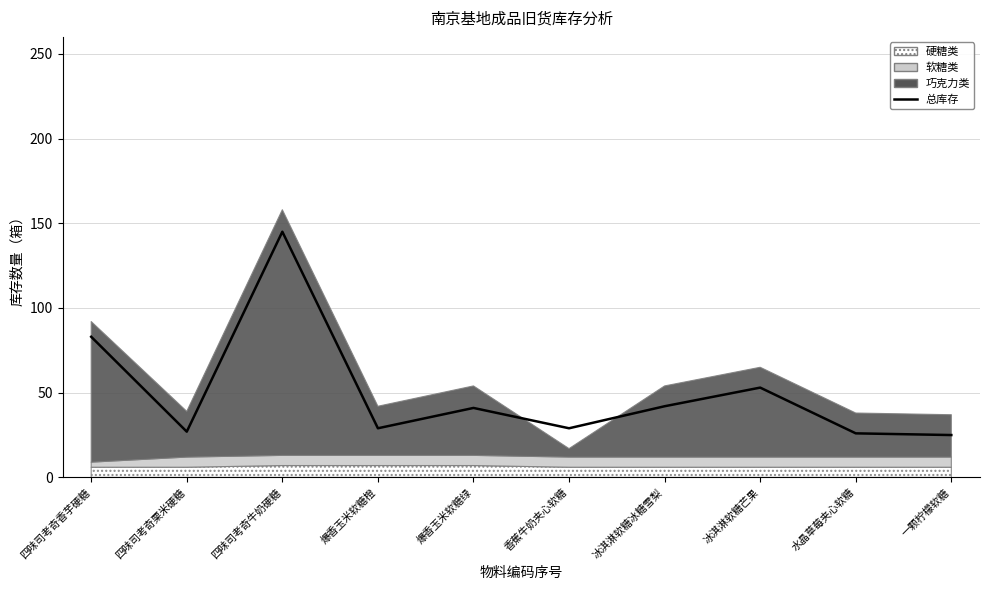

Reading left to right, extract all data points from this chart.

83	27	145	29	41	29	42	53	26	25